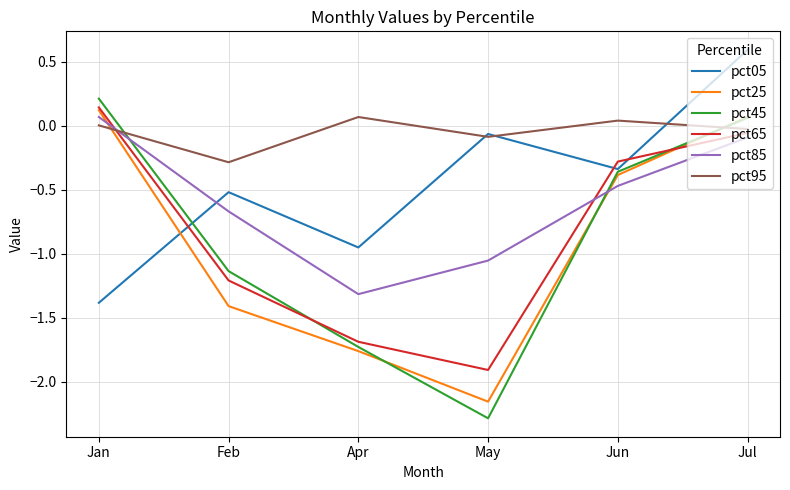

At how many categories does at least one series exceed -1?

6